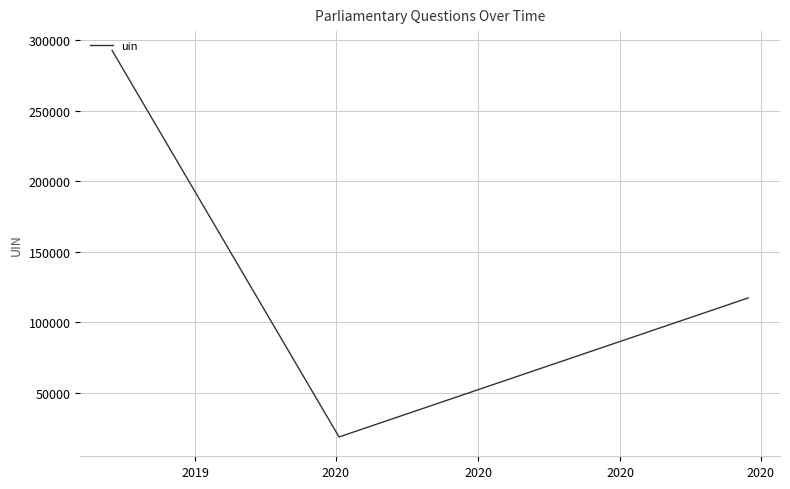

What is the sum of all values?

428597